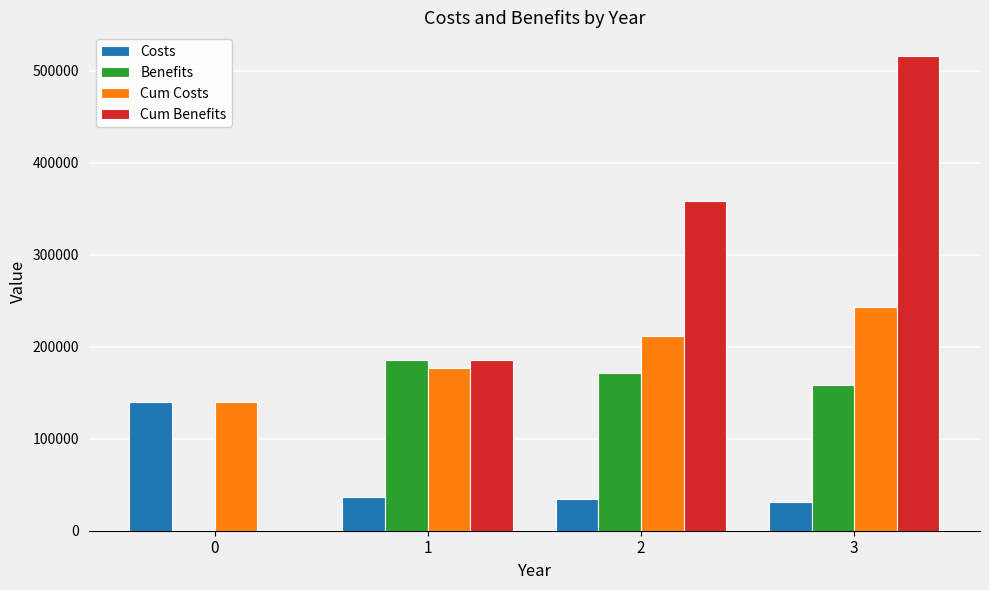

What is the approximate value of Cum Costs at 0, to the nearest 10?

140000